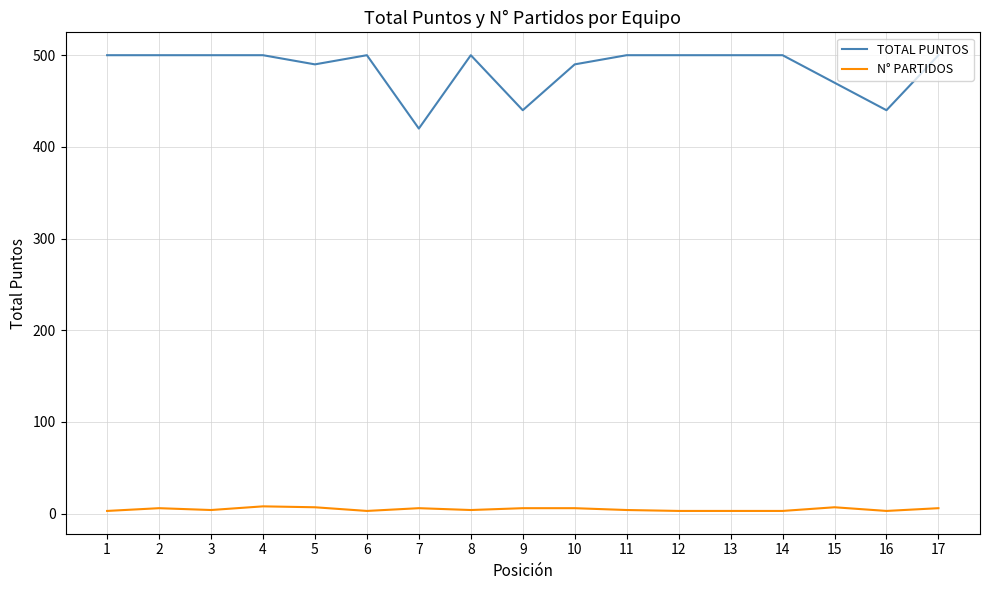

List the series in order of their peak value, lowest first.

N° PARTIDOS, TOTAL PUNTOS